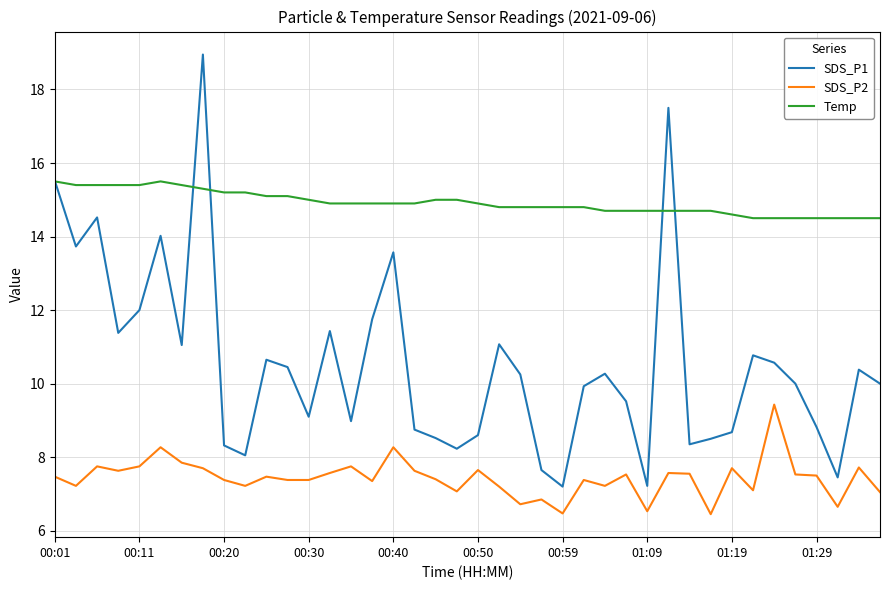

What is the smallest value displayed?

6.5